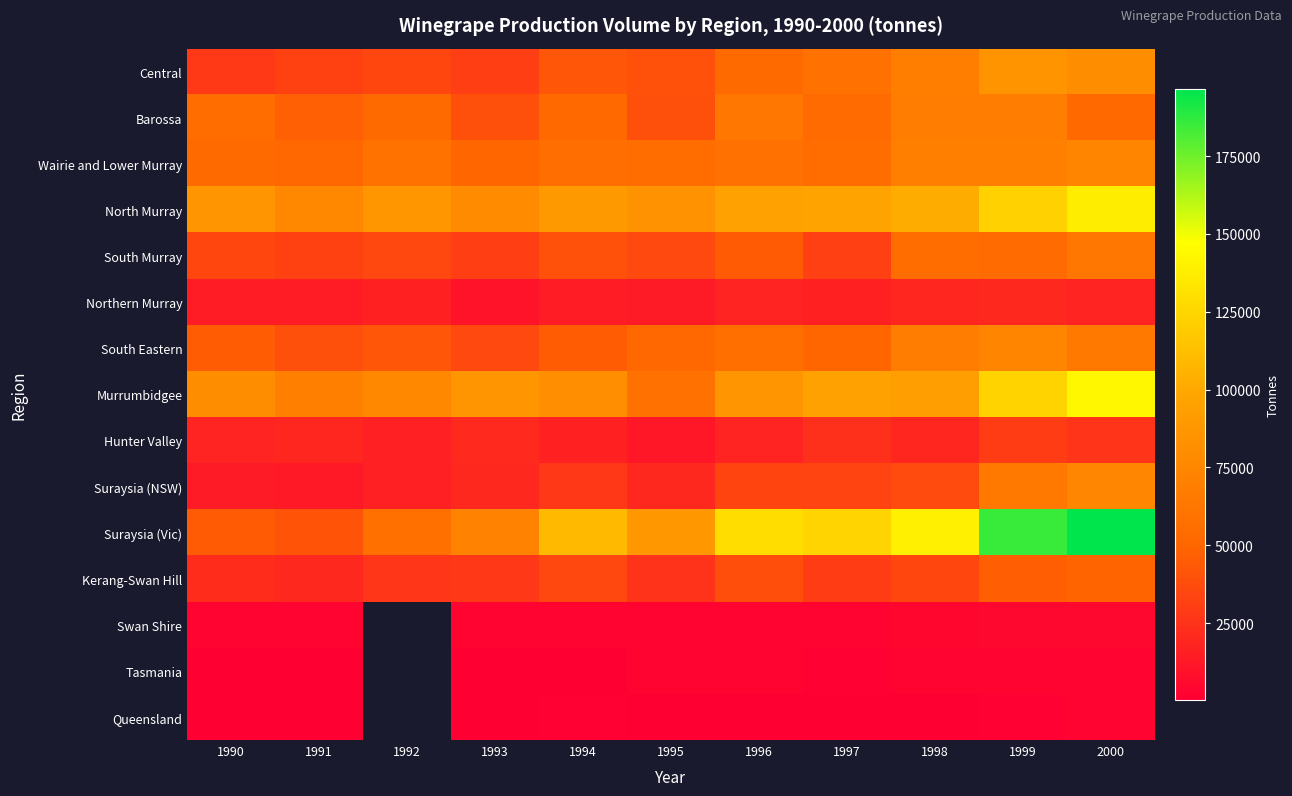

What is the average value of the Northern Murray series?

15868.5